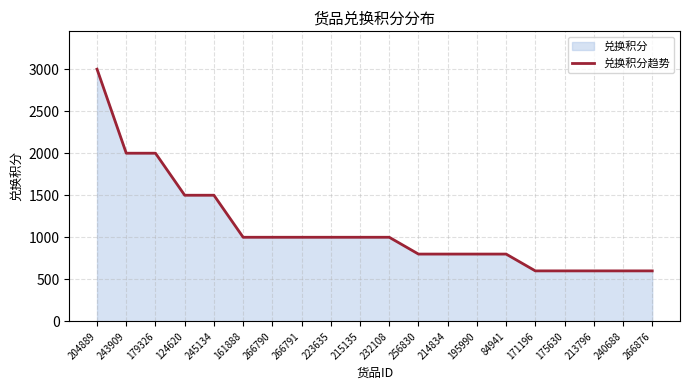

Read the value at 240688, to the nearest 50.

600